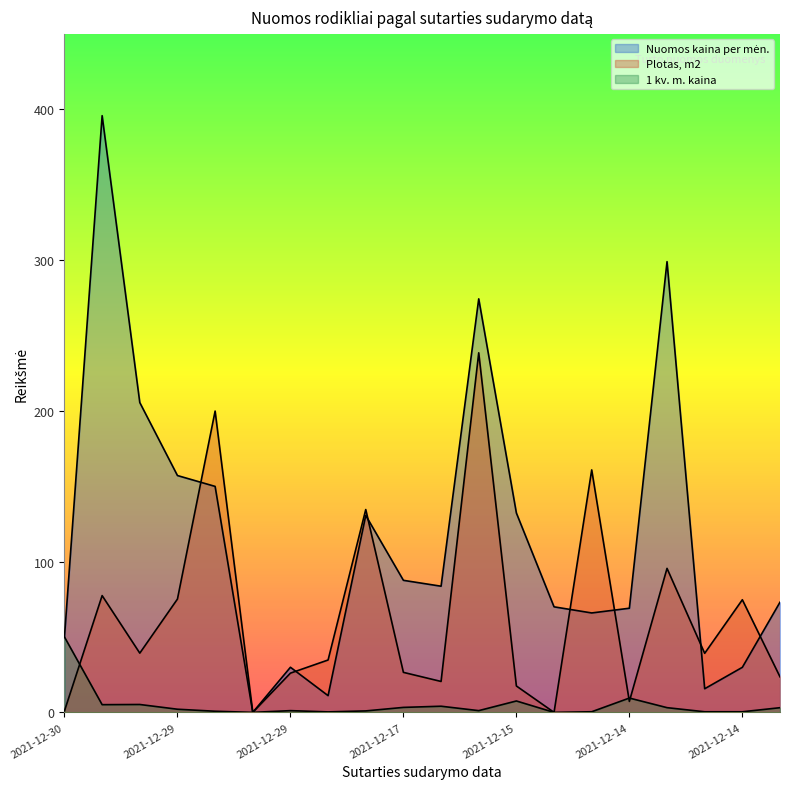

True or false: Plotas, m2 and 1 kv. m. kaina cross at least once.

True